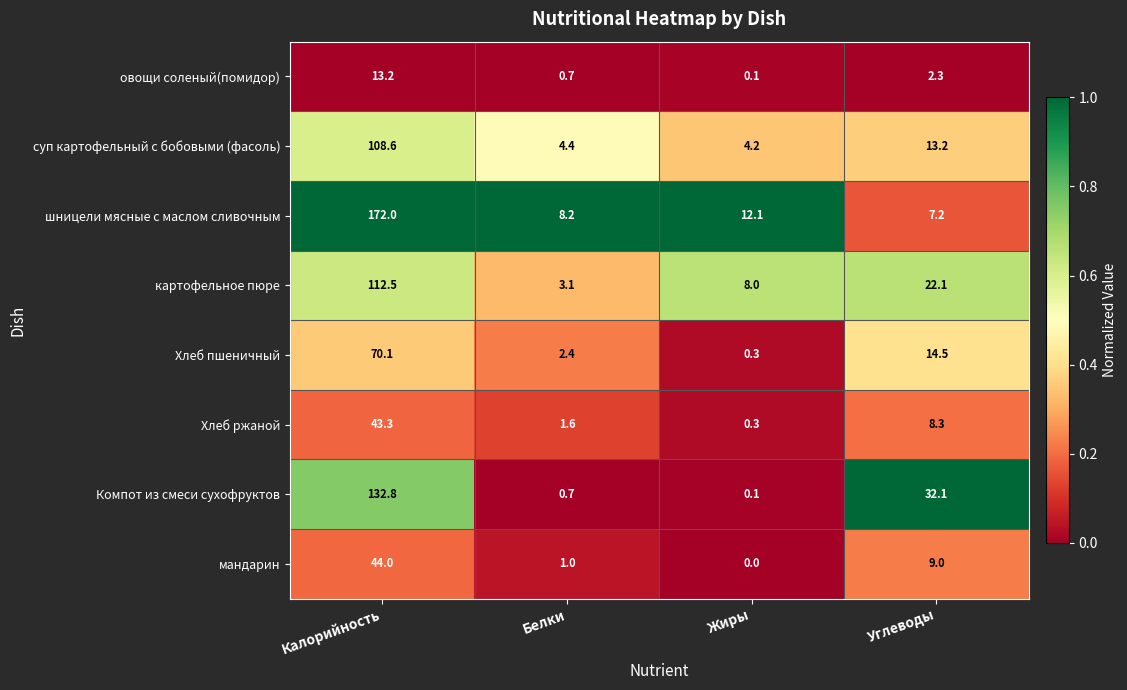

True or false: мандарин has a value of 0.0 at Жиры.

True